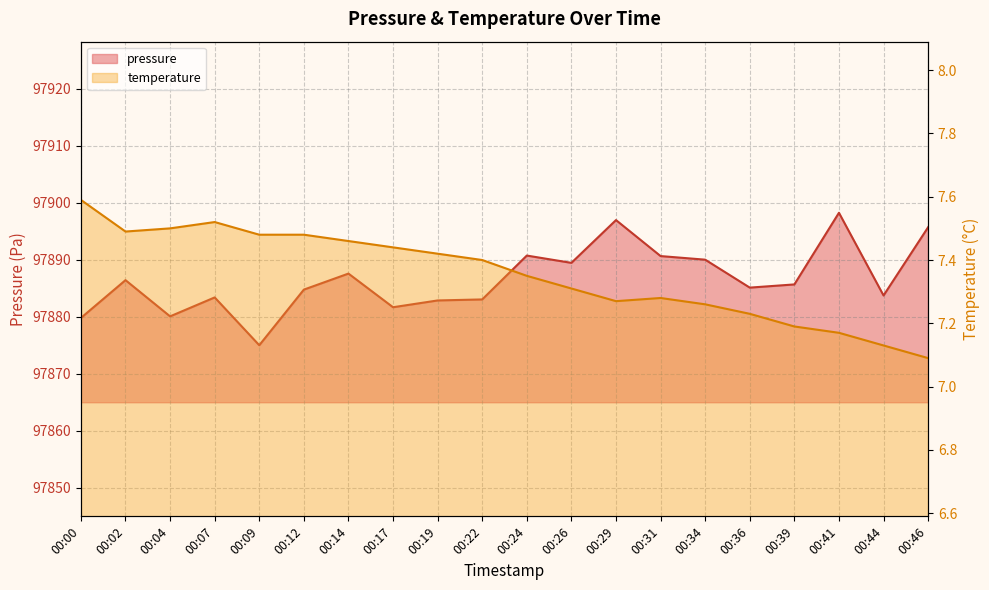

At which label does pressure first exceed 97885?

00:02